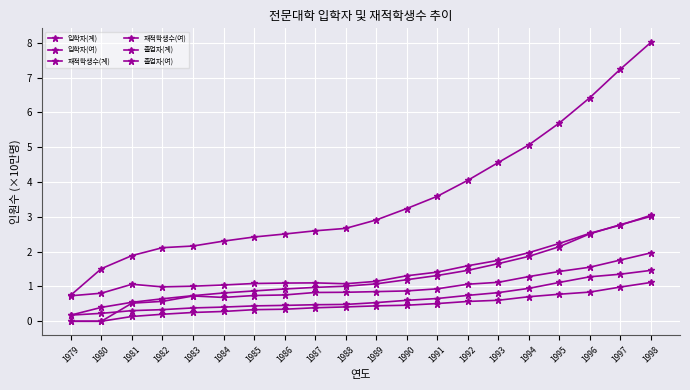

True or false: 졸업자(여) and 입학자(여) cross at least once.

False